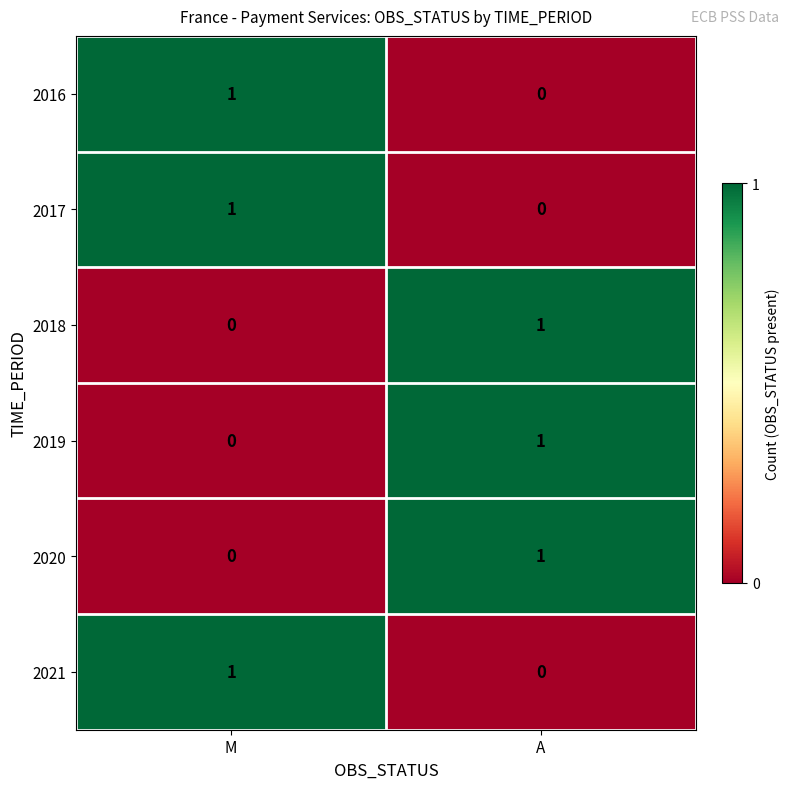

Is it true that 2018 equals 0 at A?

False